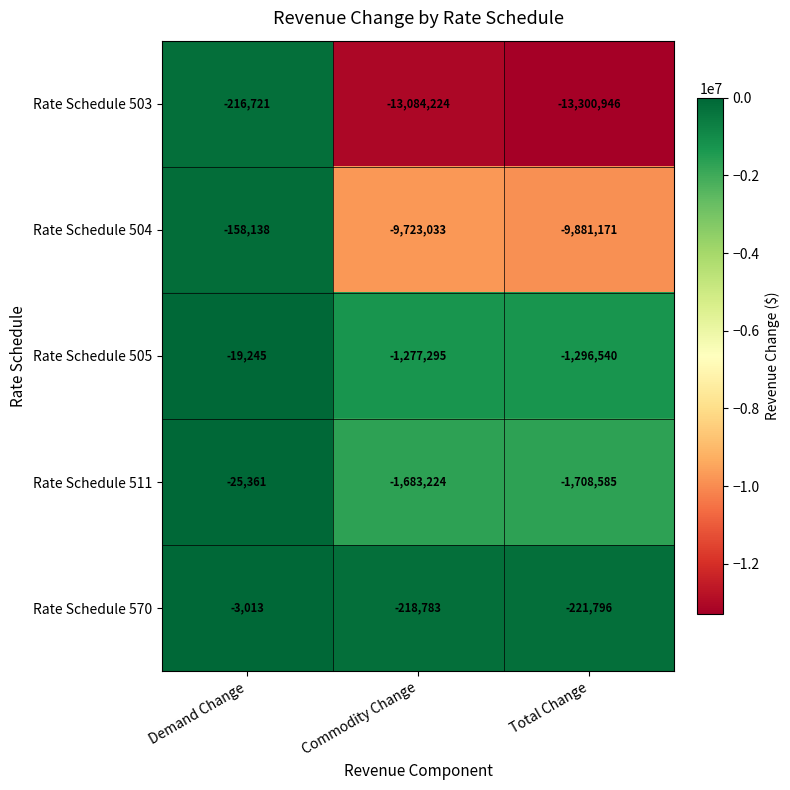

At Total Change, list the series in order from smallest to largest.

Rate Schedule 503, Rate Schedule 504, Rate Schedule 511, Rate Schedule 505, Rate Schedule 570